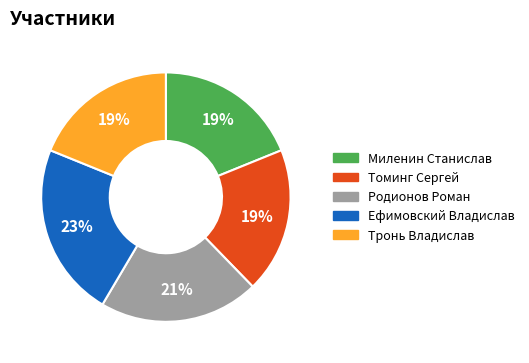

To the nearest percent, what portion does Родионов Роман represent?

21%